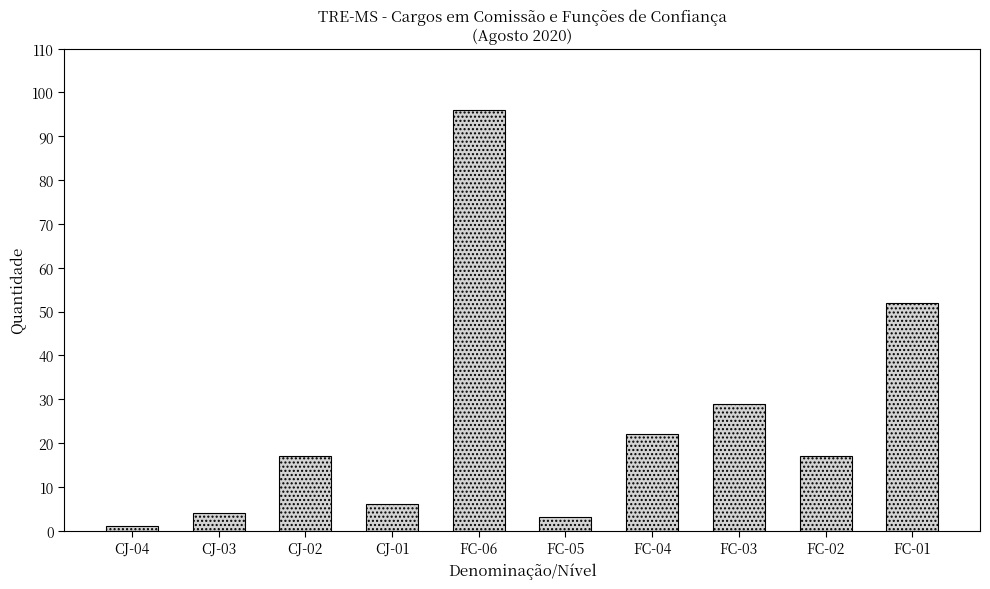

The chart shows a value of 17 at FC-02. True or false?

True